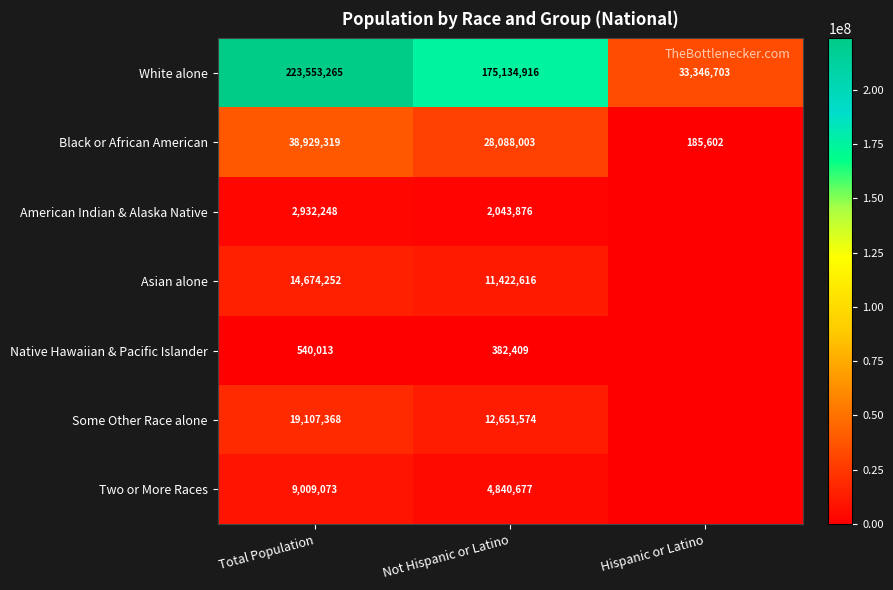

Which category has the lowest value in the White alone series?

Hispanic or Latino